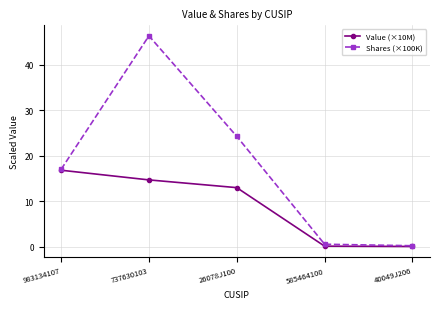

Which series has the widest spread of values?

Shares (×100K)